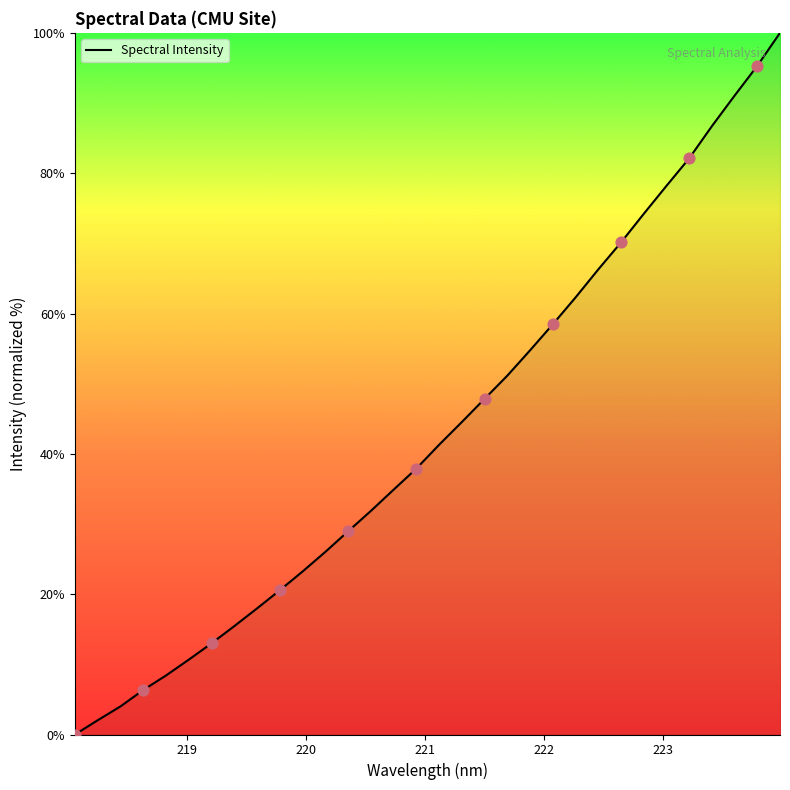

What is the greatest value displayed?

100.0